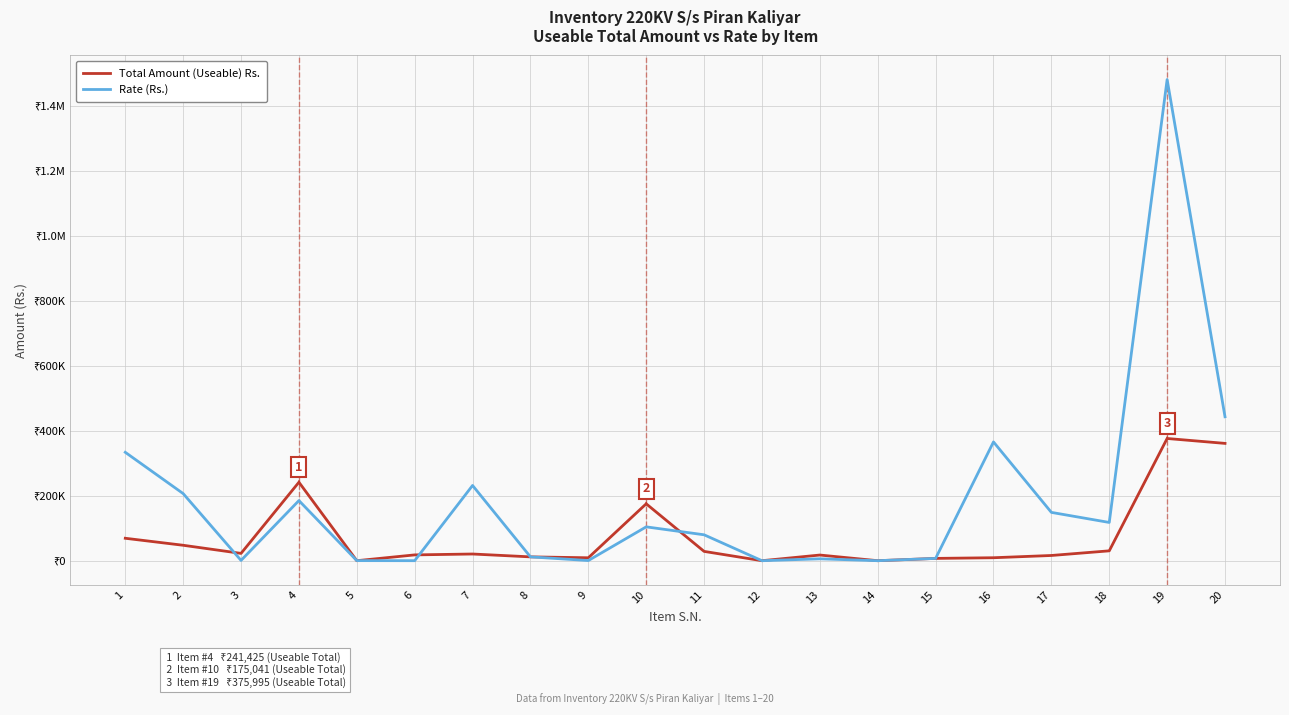

What are all the series names shown in the legend?

Total Amount (Useable) Rs., Rate (Rs.)